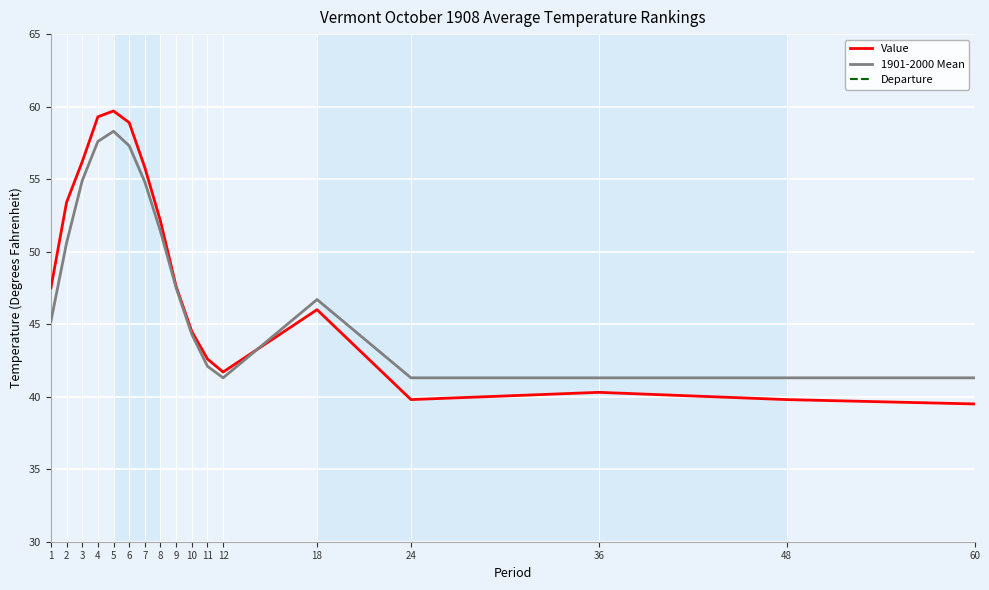

Which series has the widest spread of values?

Value